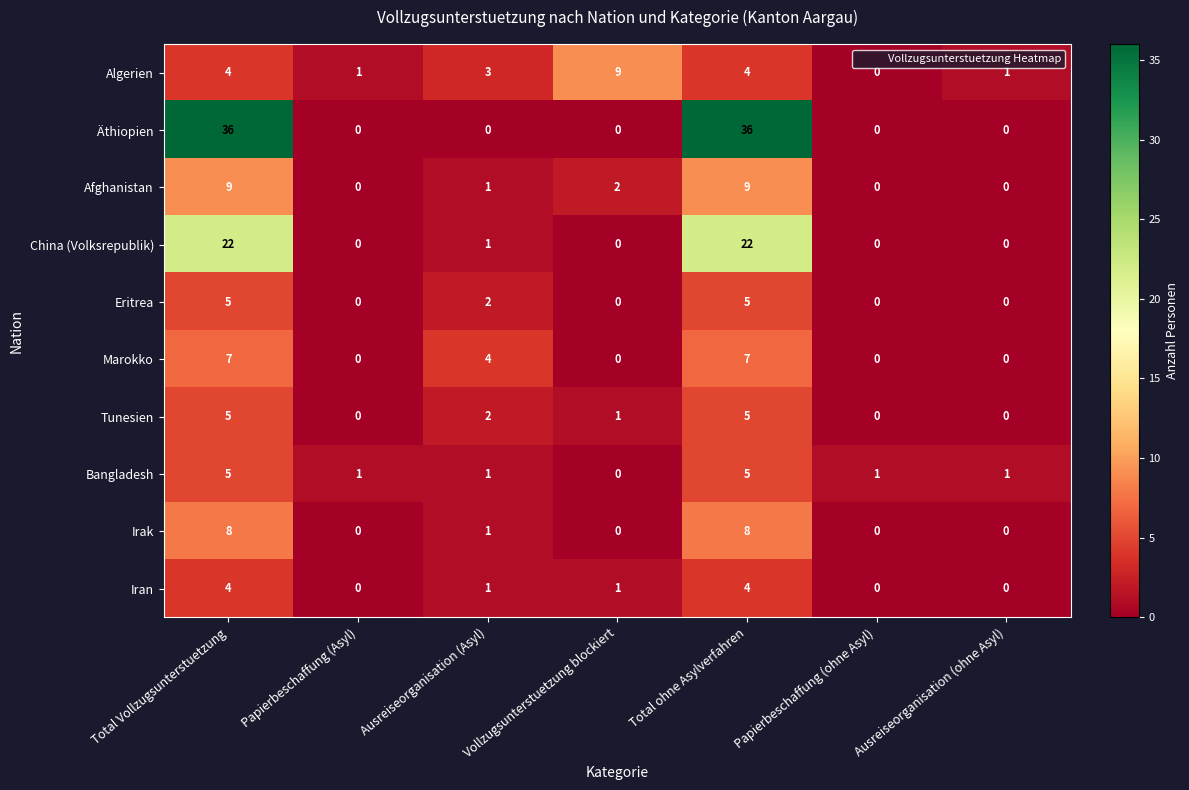

What is the sum of all Bangladesh values?

14